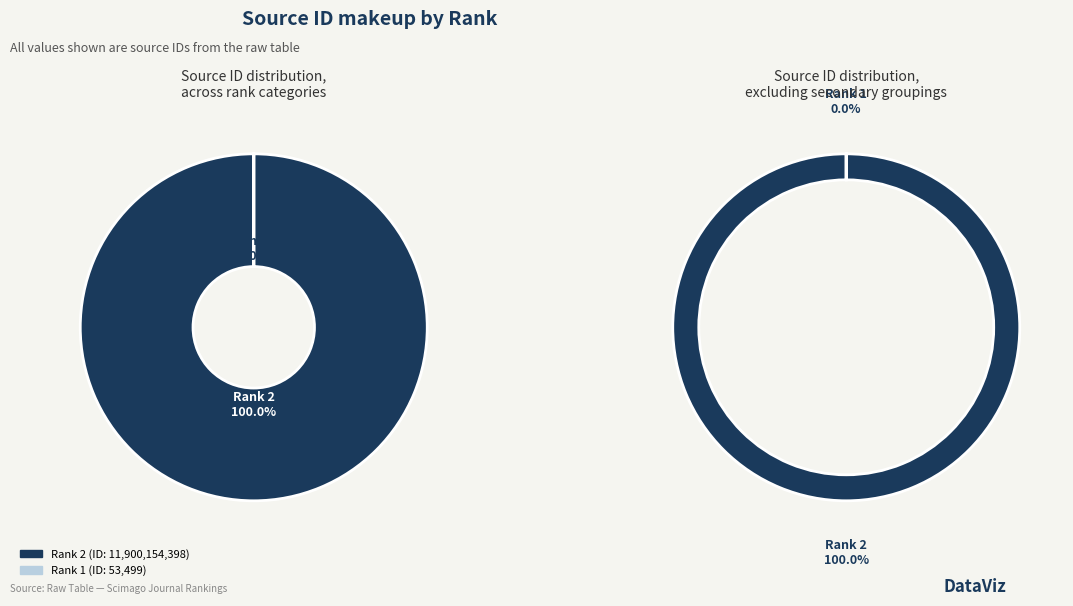

What is the majority slice?

Rank 2